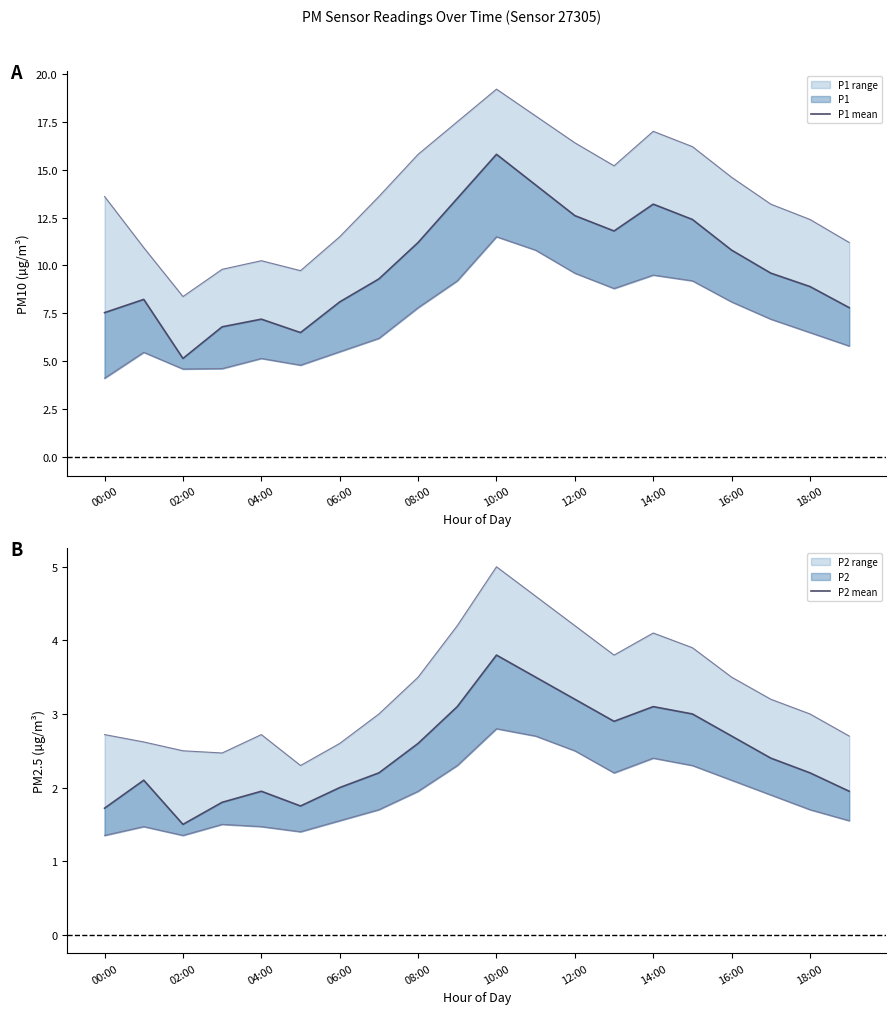

At which category is the sum across all series the highest?

10:00